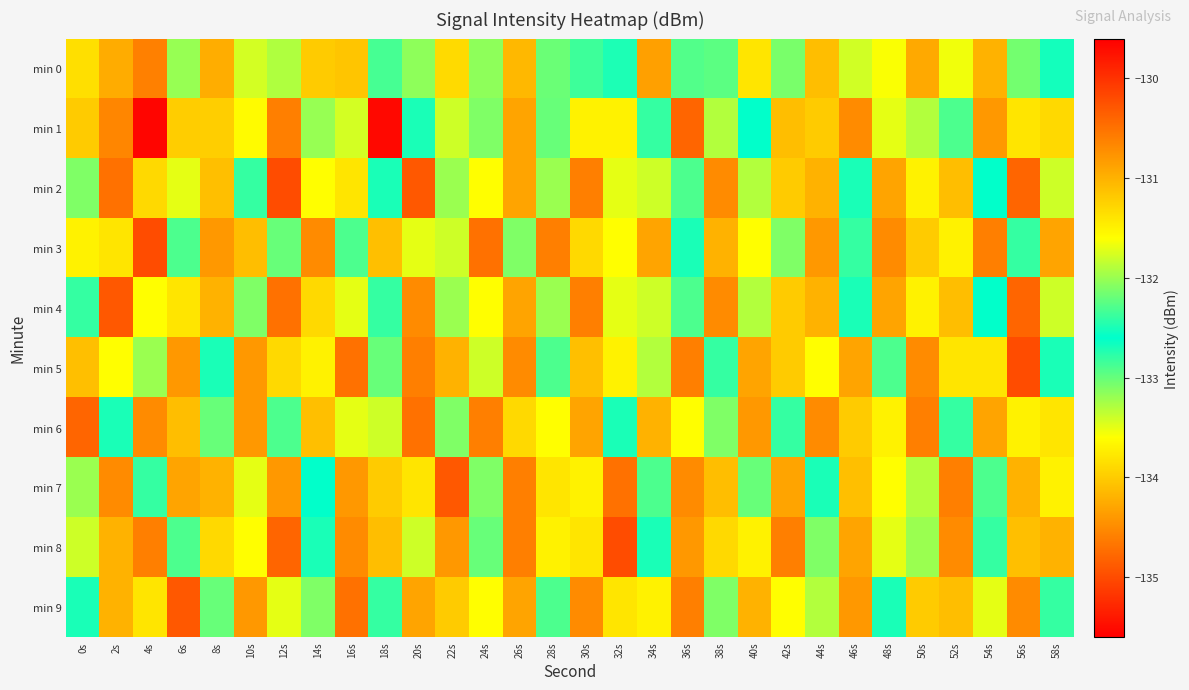

What is the difference between the highest and lowest values at 50s?

3.9